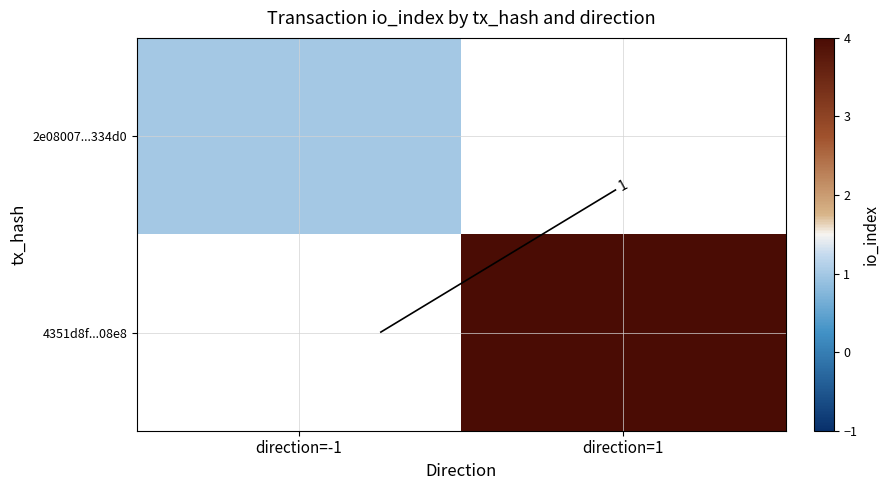

How many positive values does the 4351d8f...08e8 series have?

1